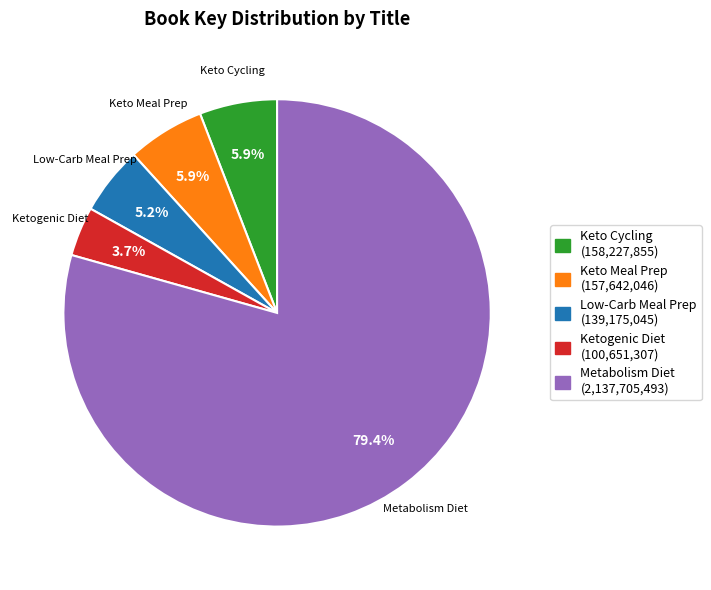

Is there a majority slice in this chart?

Yes